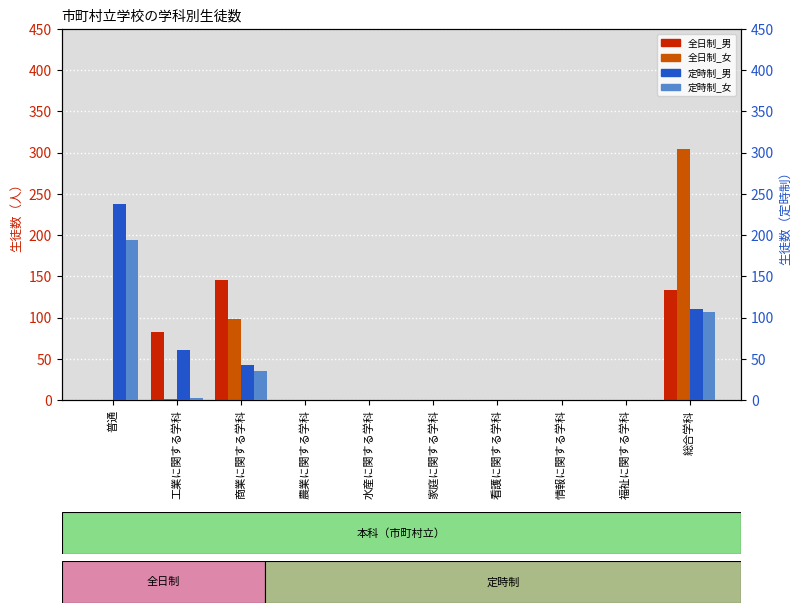

How many positive values does the 全日制_女 series have?

3